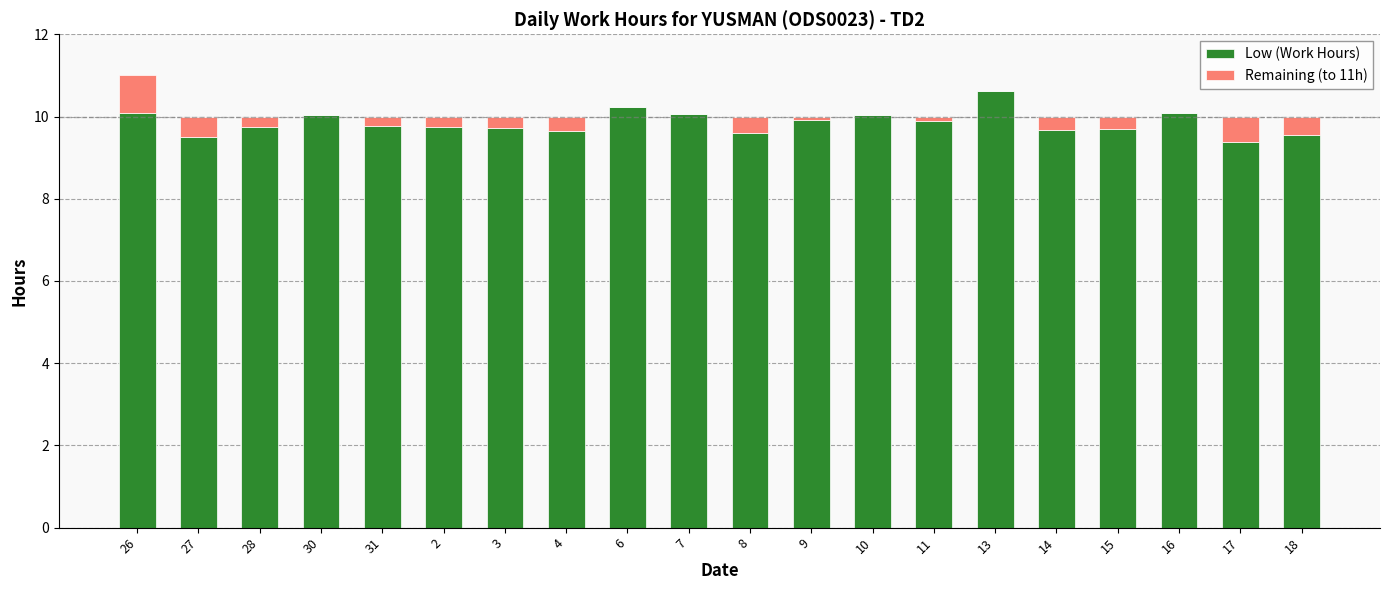

At which category is the sum across all series the highest?

26